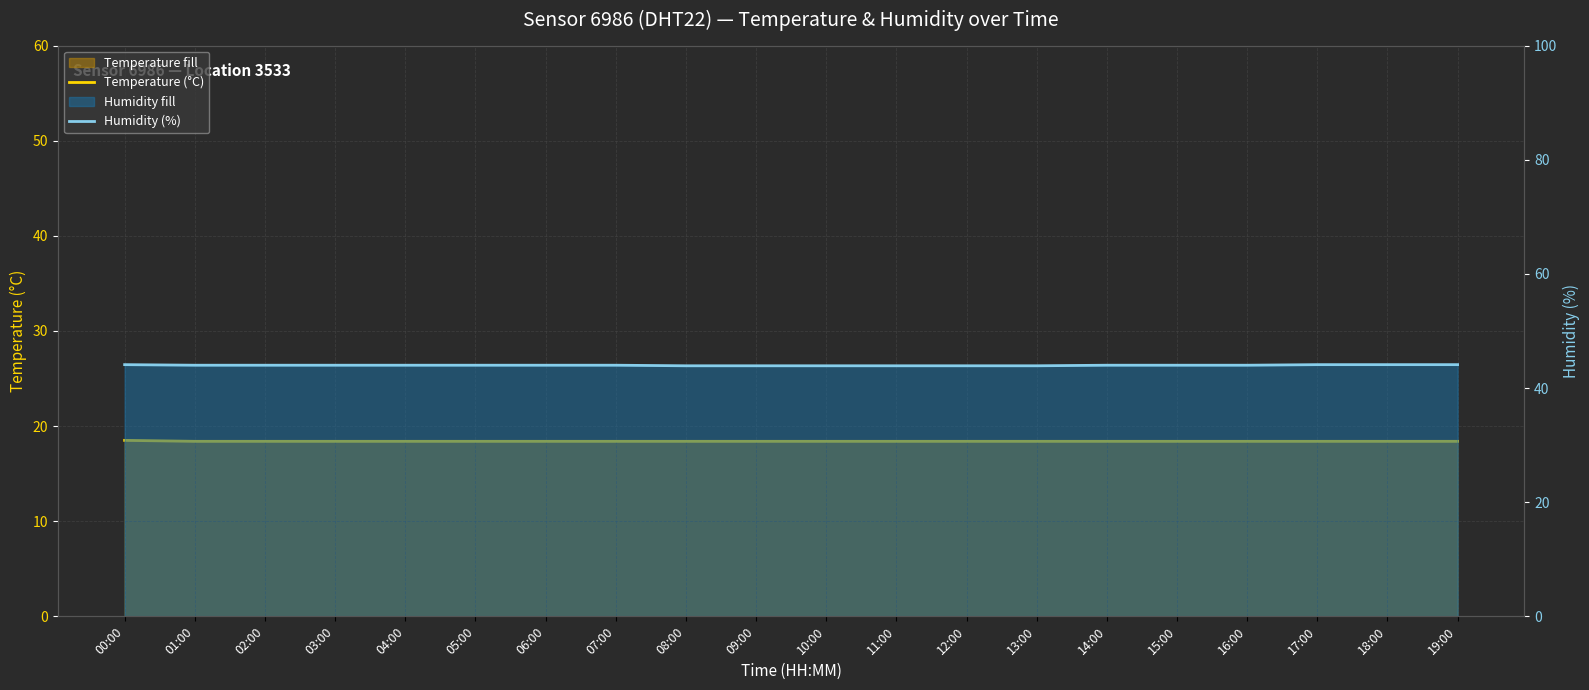

Which series has the largest total across all categories?

Humidity (%)